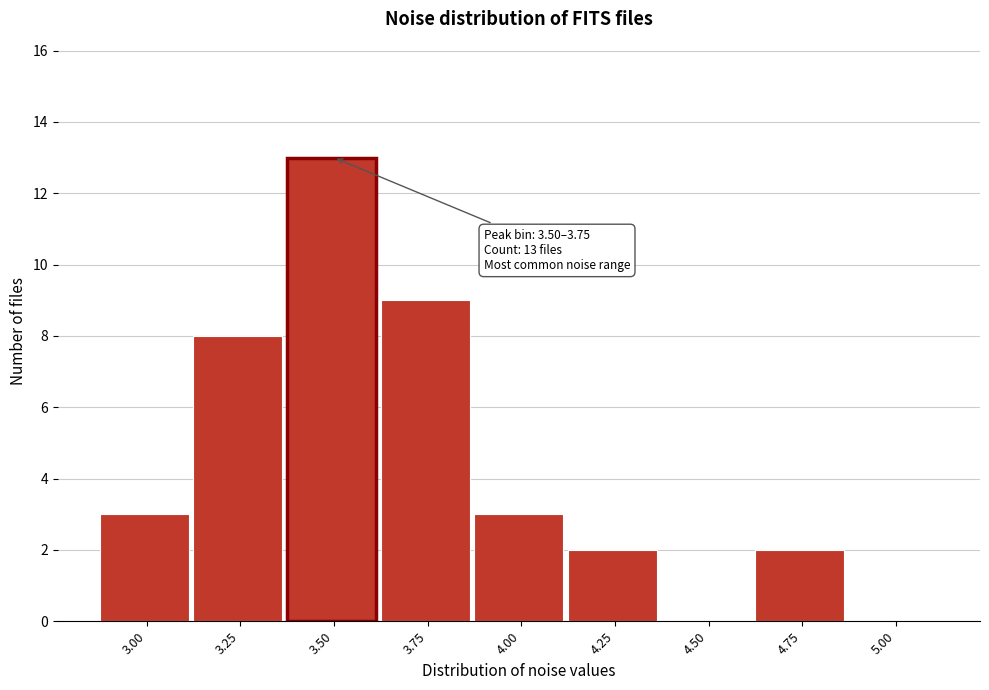

Reading left to right, what are all the values shown in this chart?

3.00=3	3.25=8	3.50=13	3.75=9	4.00=3	4.25=2	4.50=0	4.75=2	5.00=0